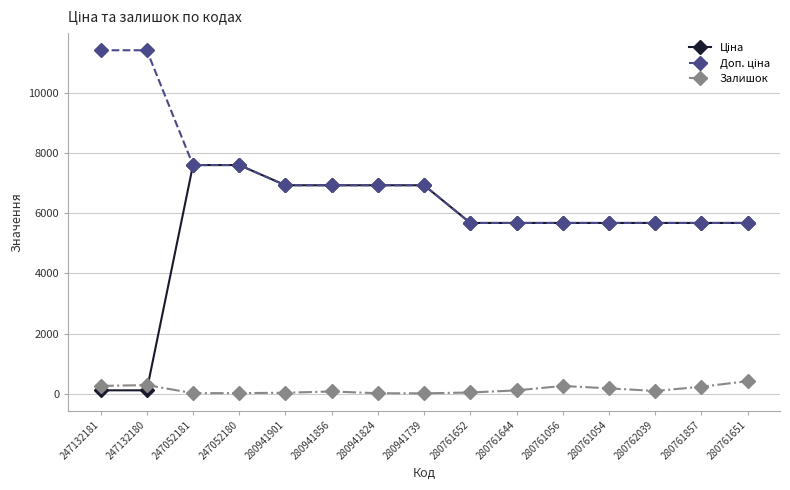

In Залишок, how many points are lower than both neighbors (excluding endpoints)?

3